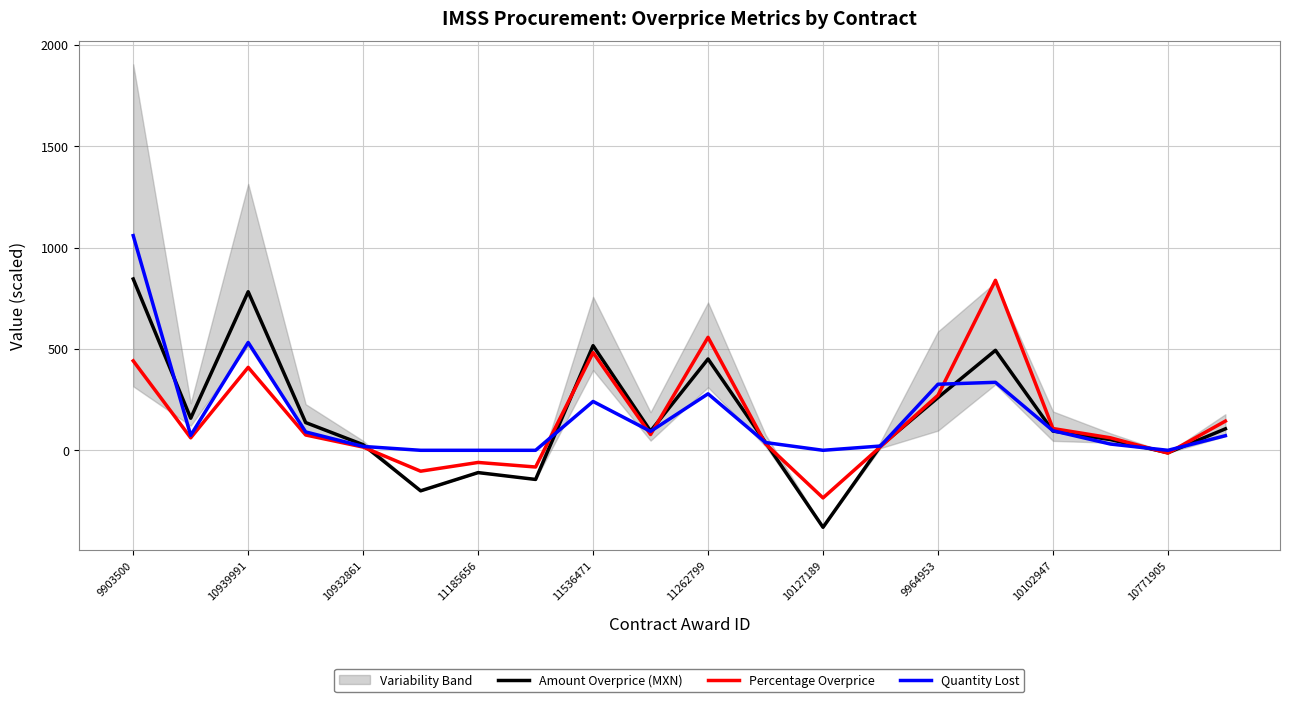

How many values in the Quantity Lost series are below 73?

10